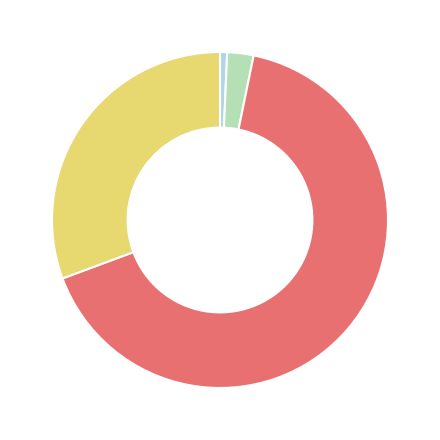

Does any single category account for the majority?

Yes